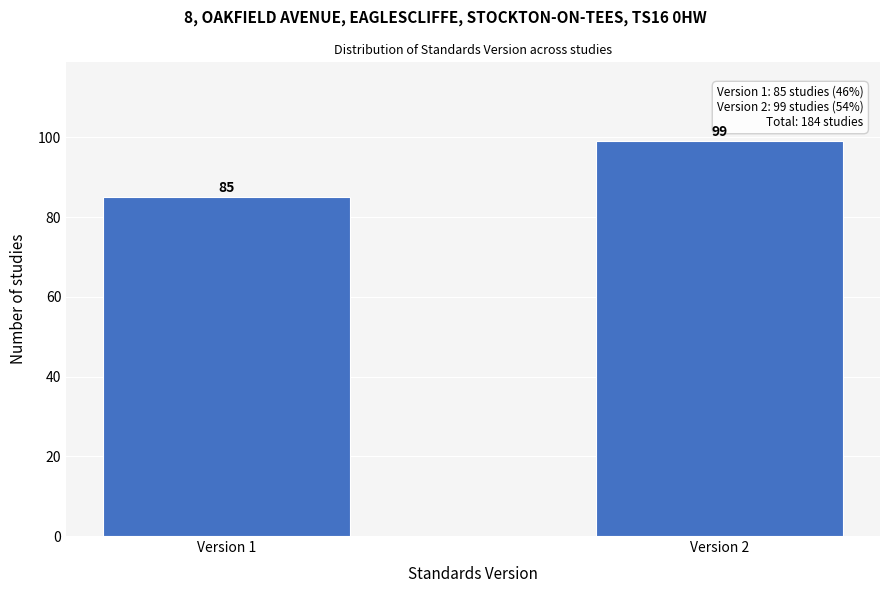

Reading left to right, transcribe all the data shown in this chart.

Version 1=85	Version 2=99